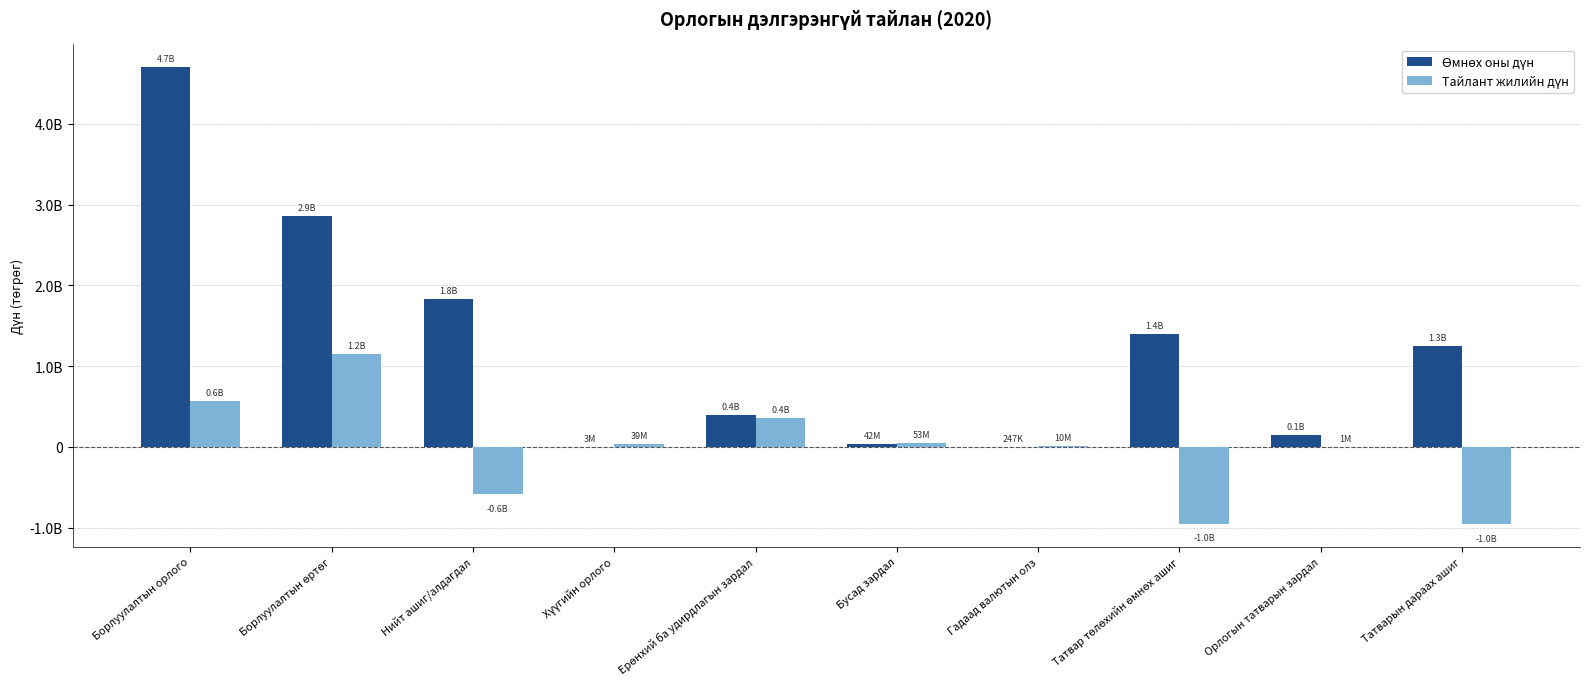

Which has a higher value, Ерөнхий ба удирдлагын зардал or Хүүгийн орлого?

Ерөнхий ба удирдлагын зардал